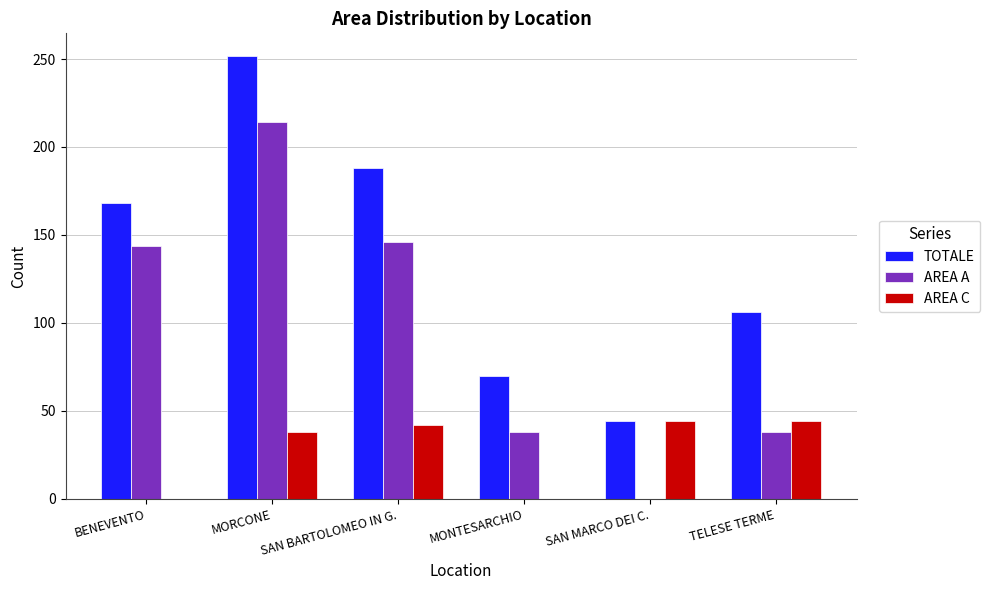

Count the number of data series in this chart.

3